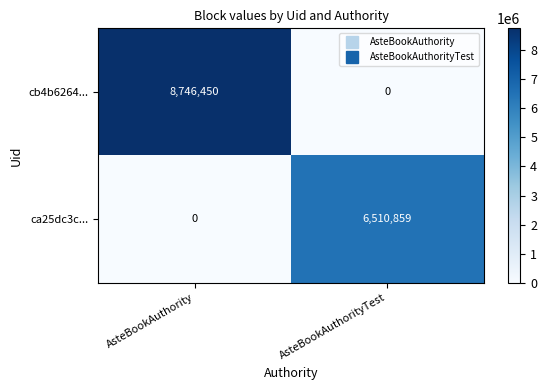

What is the total value across all series at AsteBookAuthorityTest?

6510859